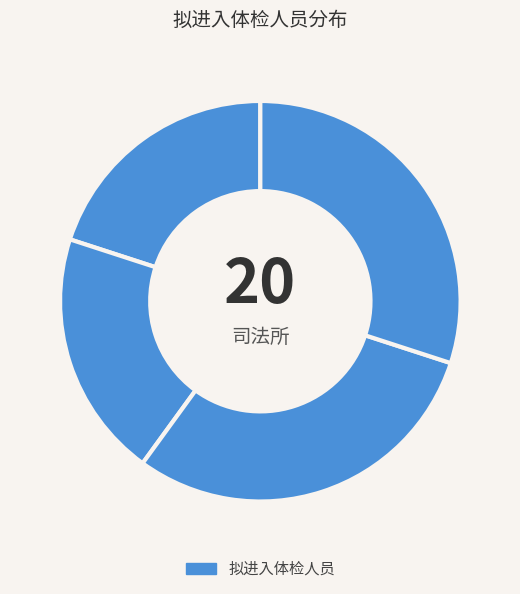

Count the number of slices in the pie.

4